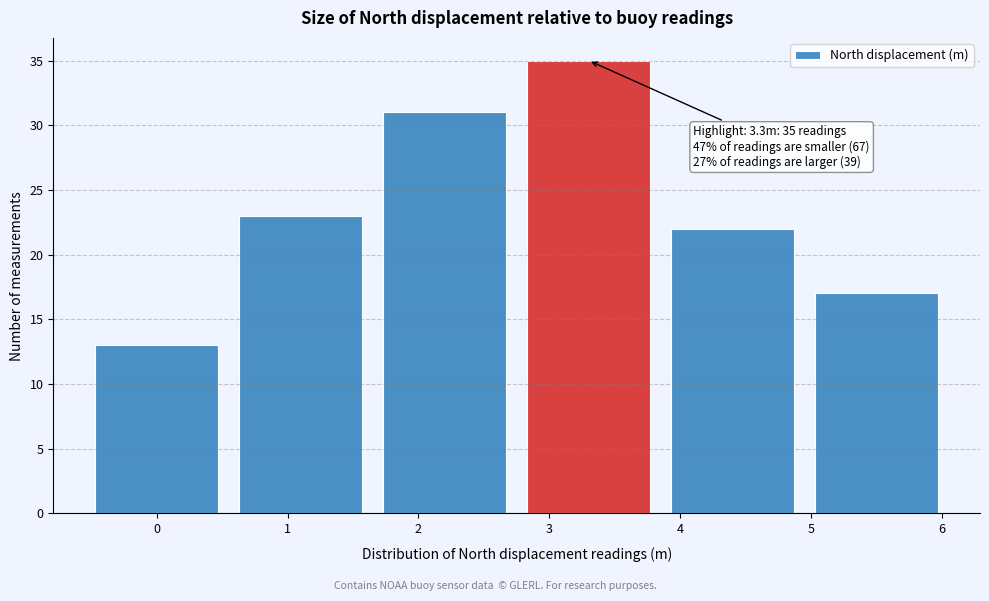

Over which range of the x-axis is the bar tallest?

2.75 to 3.85